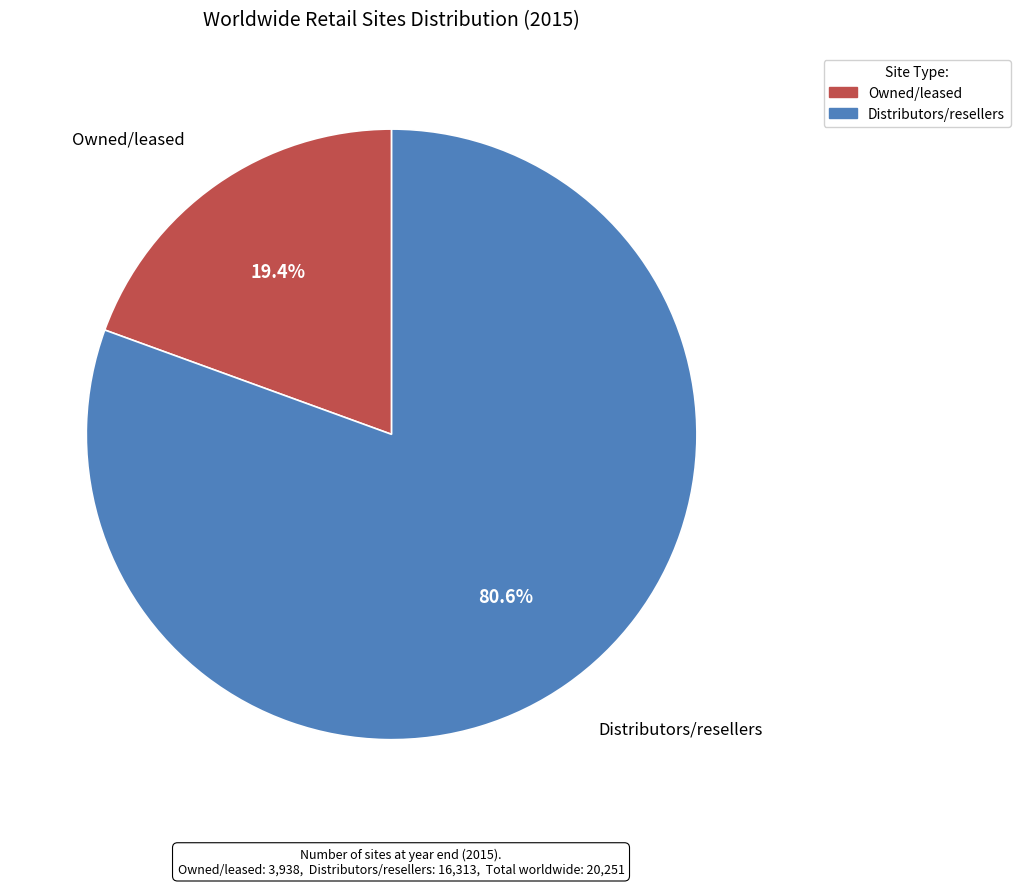

Is the sum of Distributors/resellers and Owned/leased greater than half?

Yes